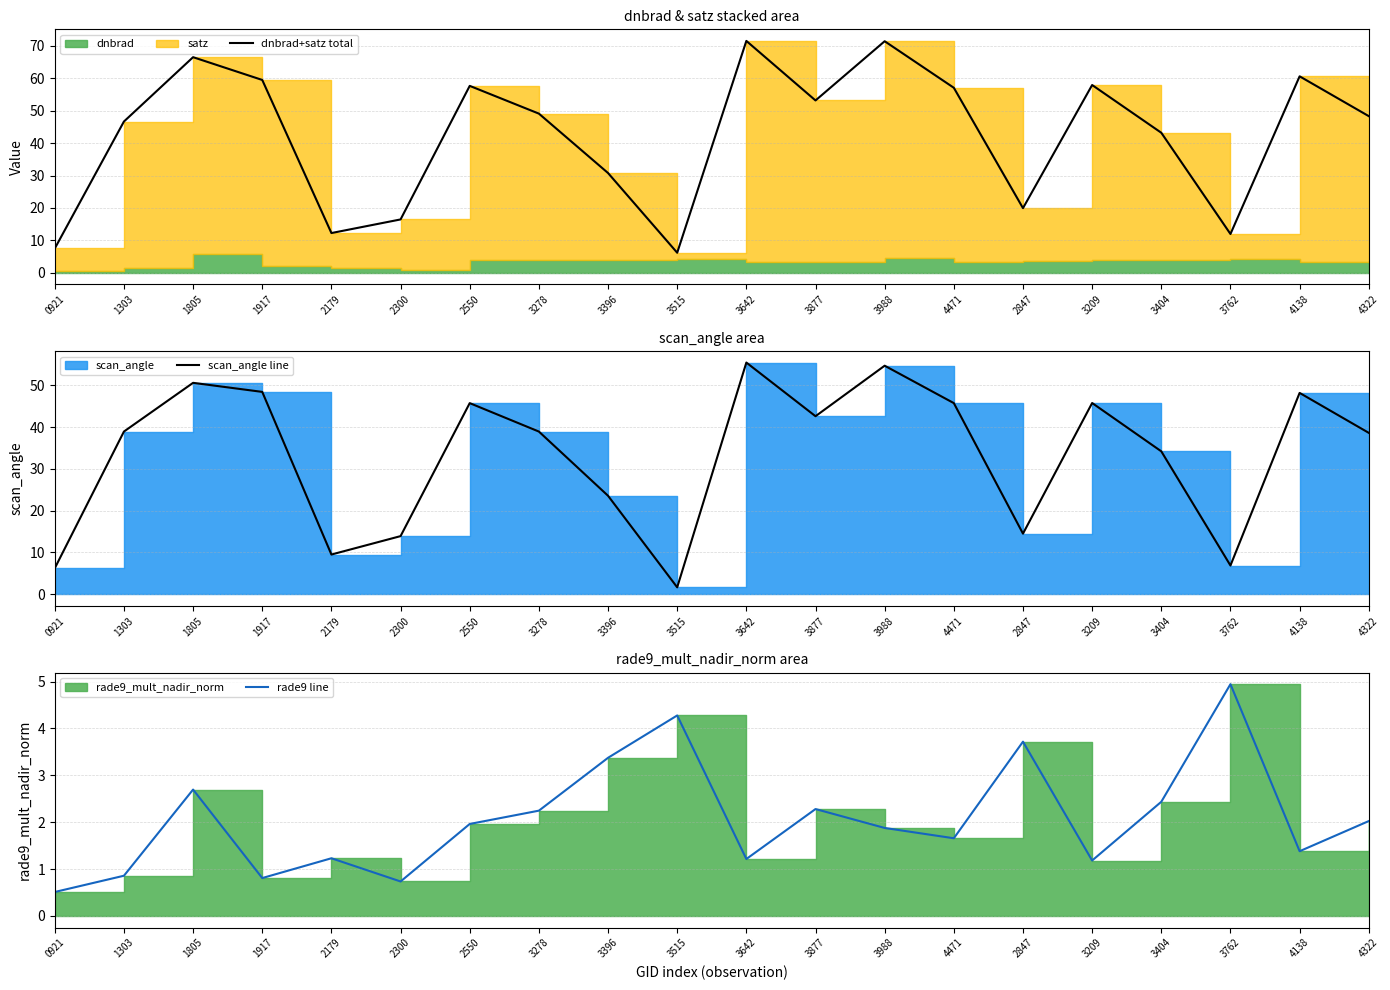

What is the label of the 11th point from the right?

3515